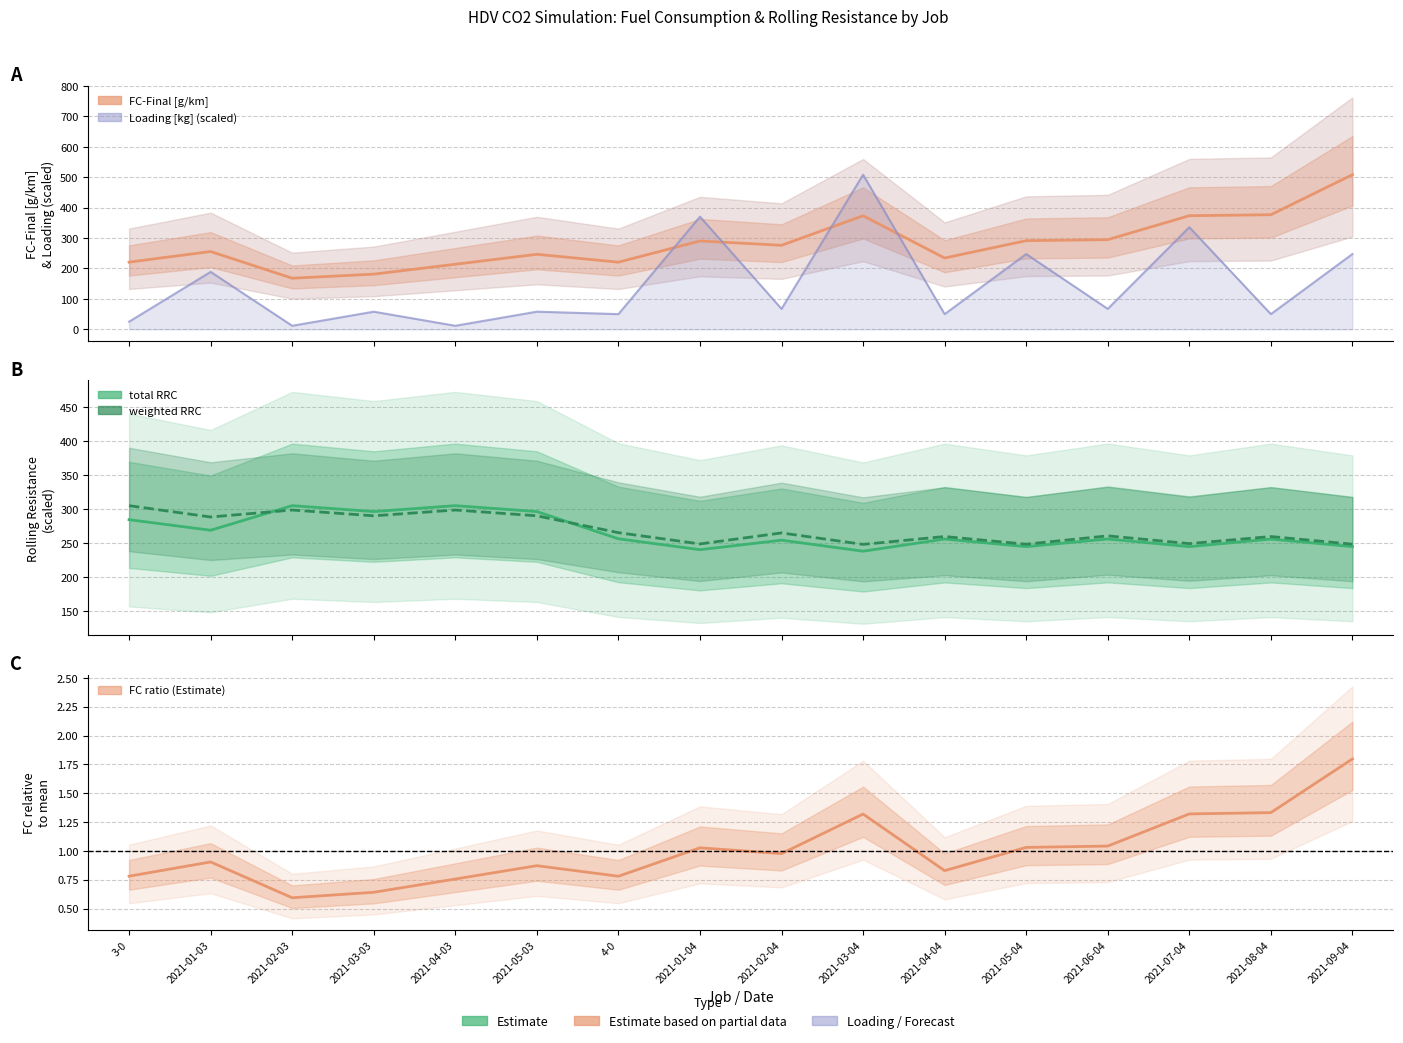

What is the sum of the FC ratio values at 2021-03-04 and 2021-08-04?

2.7